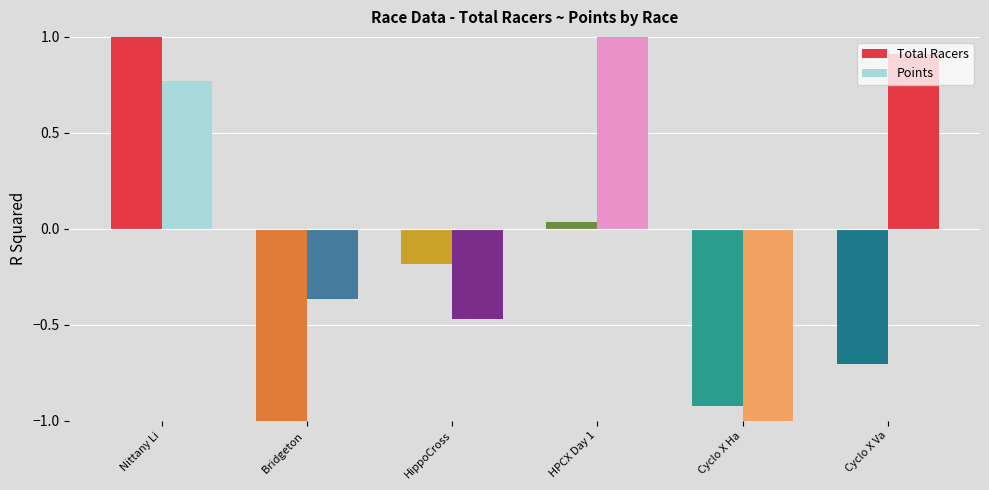

Which series has the widest spread of values?

Total Racers